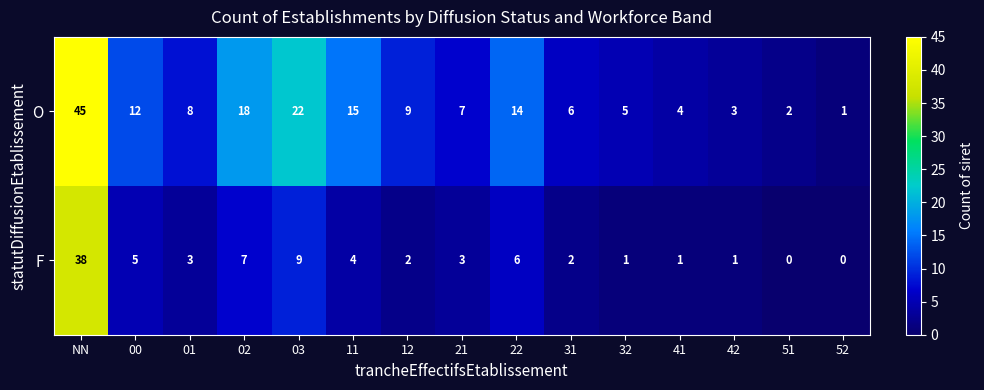

Rank the series at 52 from lowest to highest value.

F, O